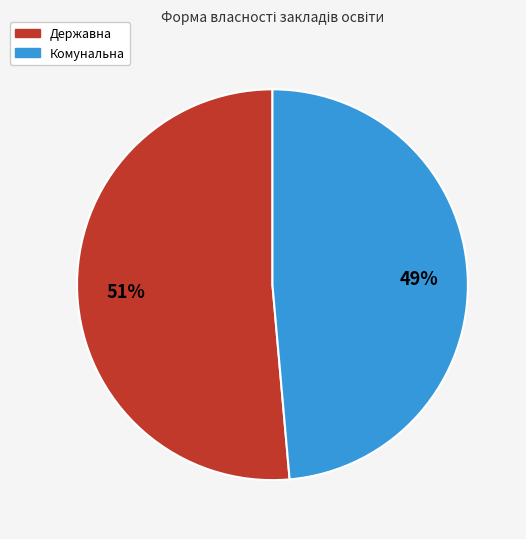

Between Комунальна and Державна, which is larger?

Державна